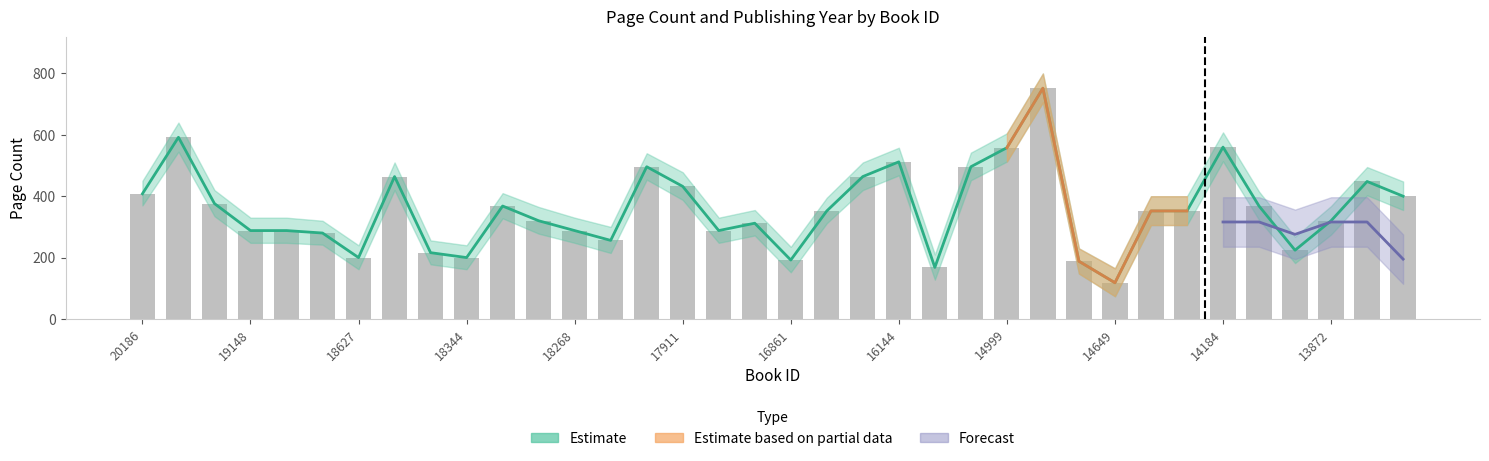

Are the bars grouped side by side (vs. stacked)?

No